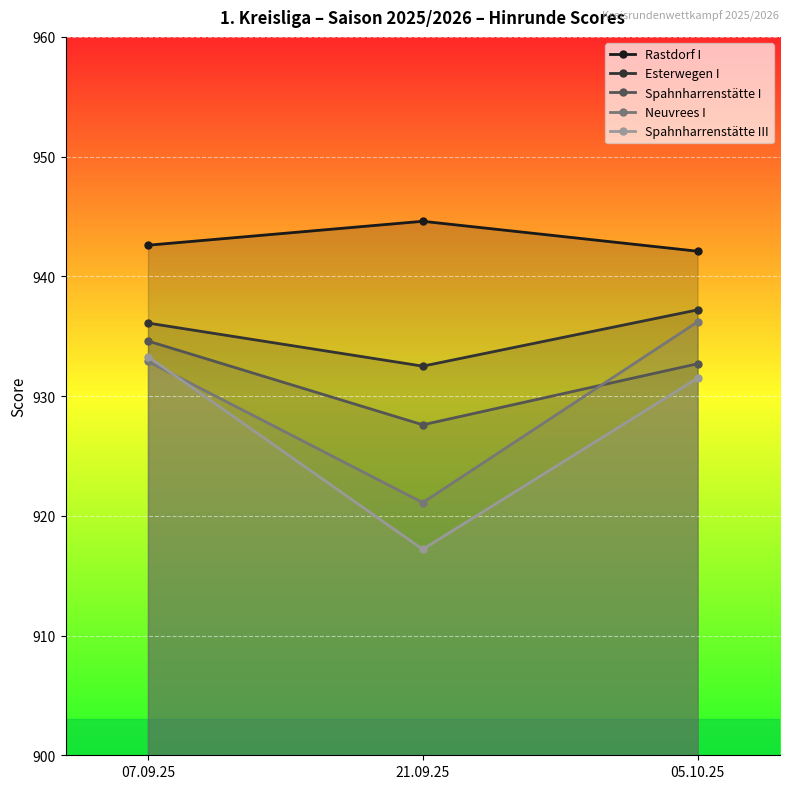

Rank the series at 21.09.25 from highest to lowest value.

Rastdorf I, Esterwegen I, Spahnharrenstätte I, Neuvrees I, Spahnharrenstätte III